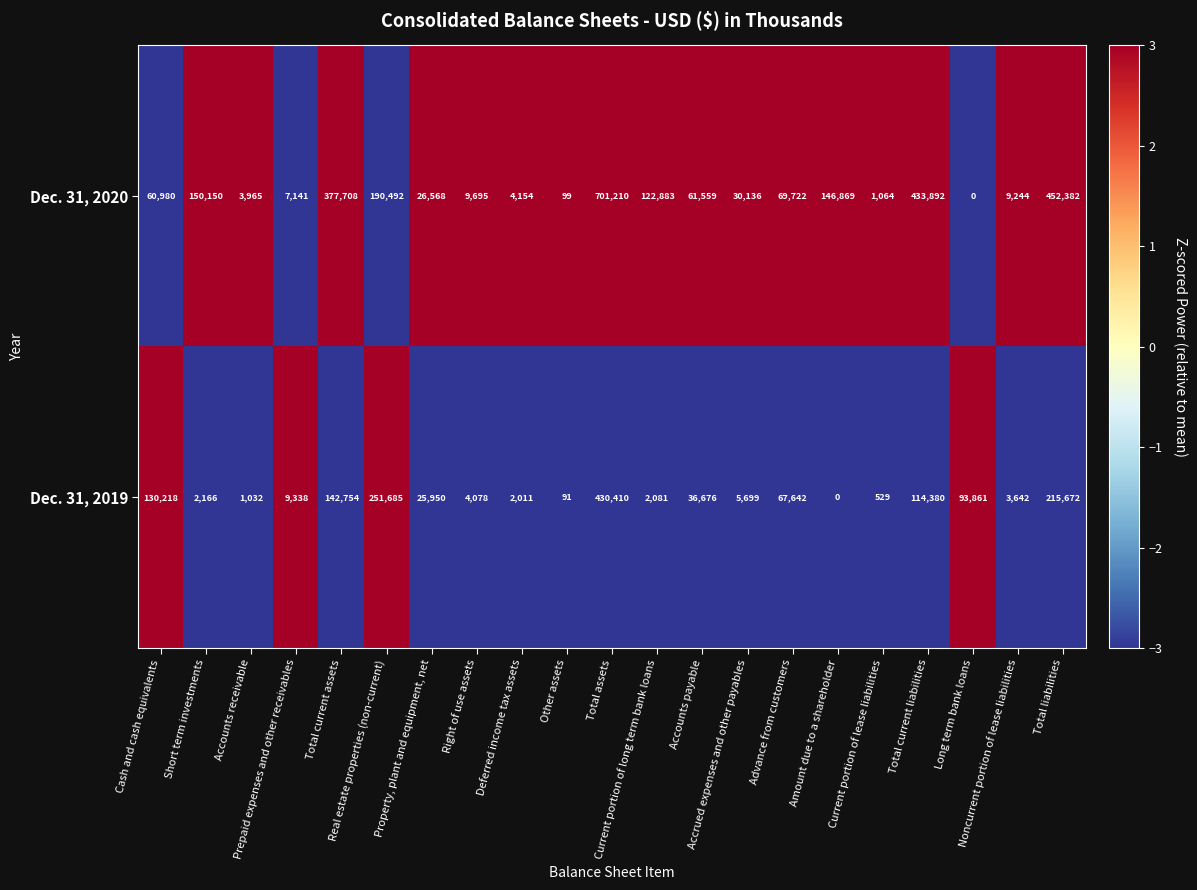

What is the difference between the second highest and second lowest values in the Dec. 31, 2020 series?

452283